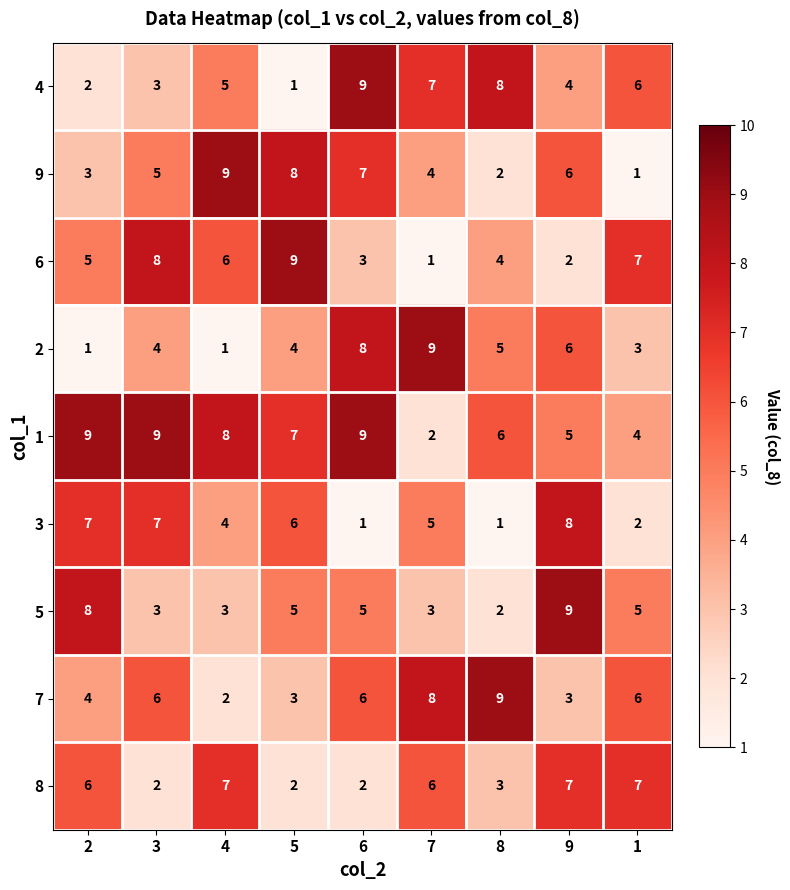

List the labels in order of 4 value, smallest first.

5, 2, 3, 9, 4, 1, 7, 8, 6